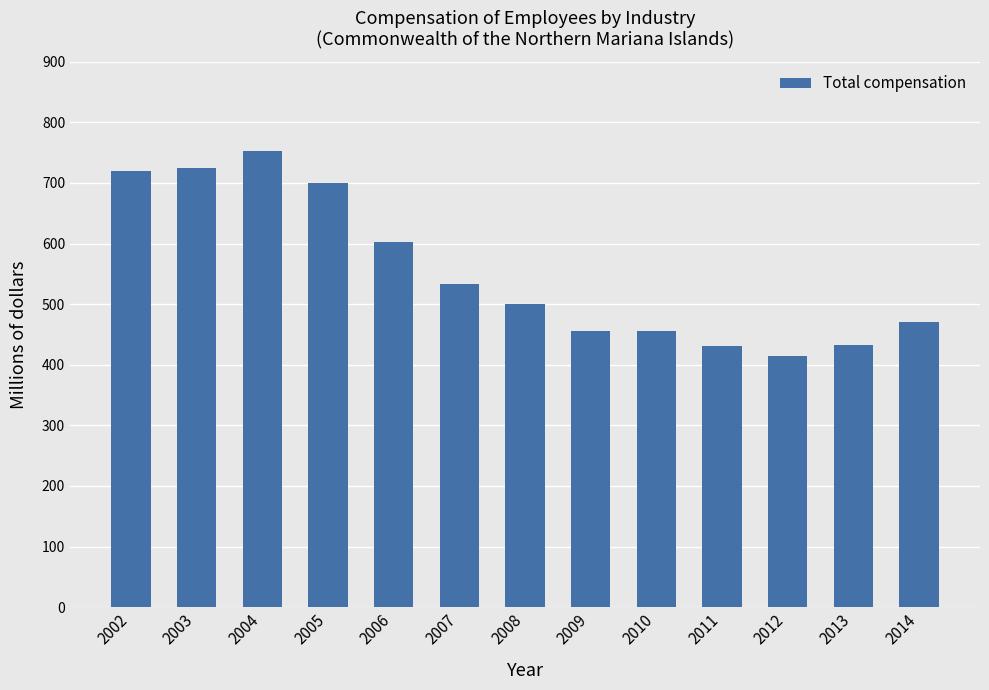

What is the value of the 11th bar from the left?

415